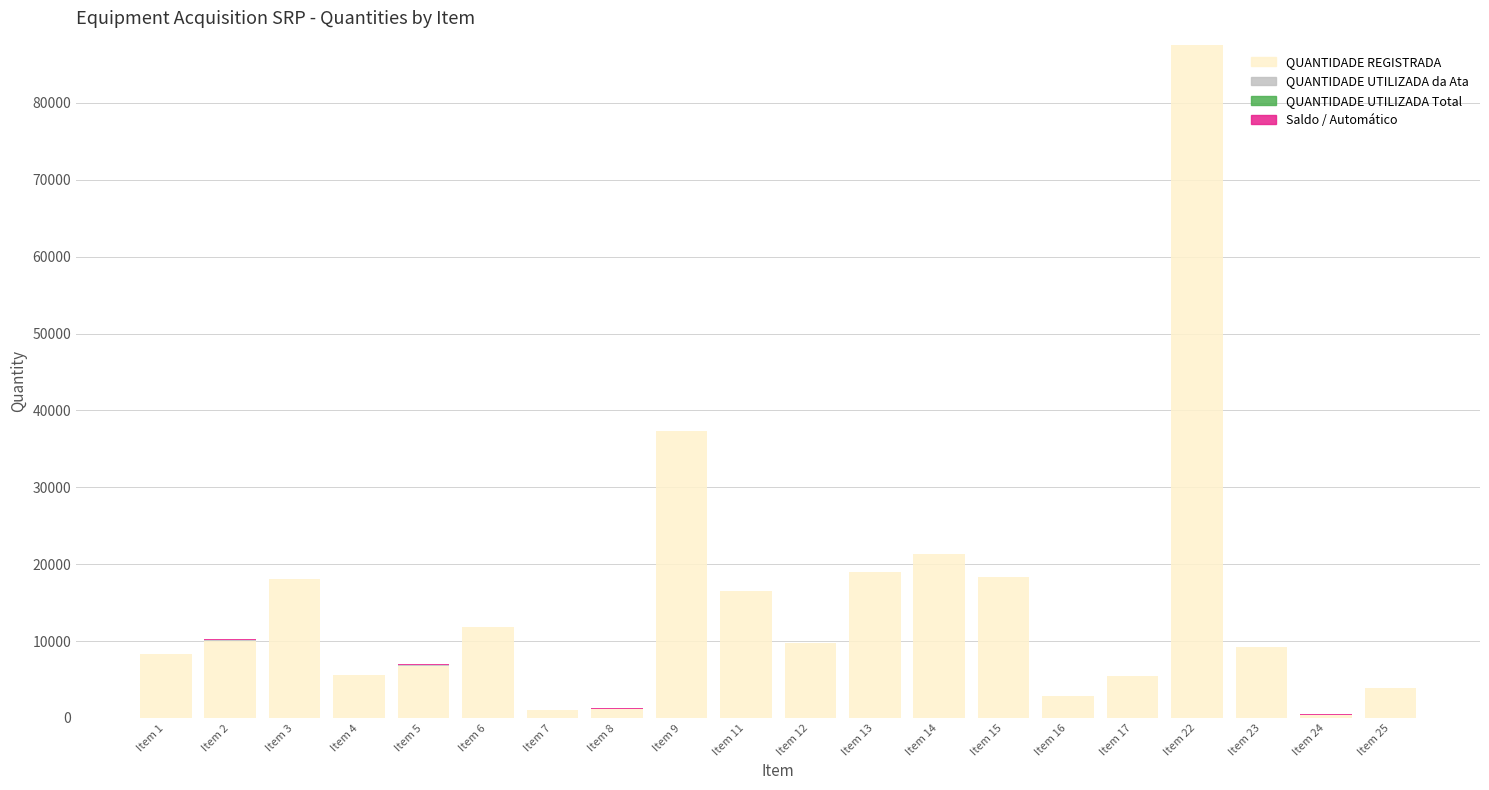

At which category is the sum across all series the highest?

Item 22